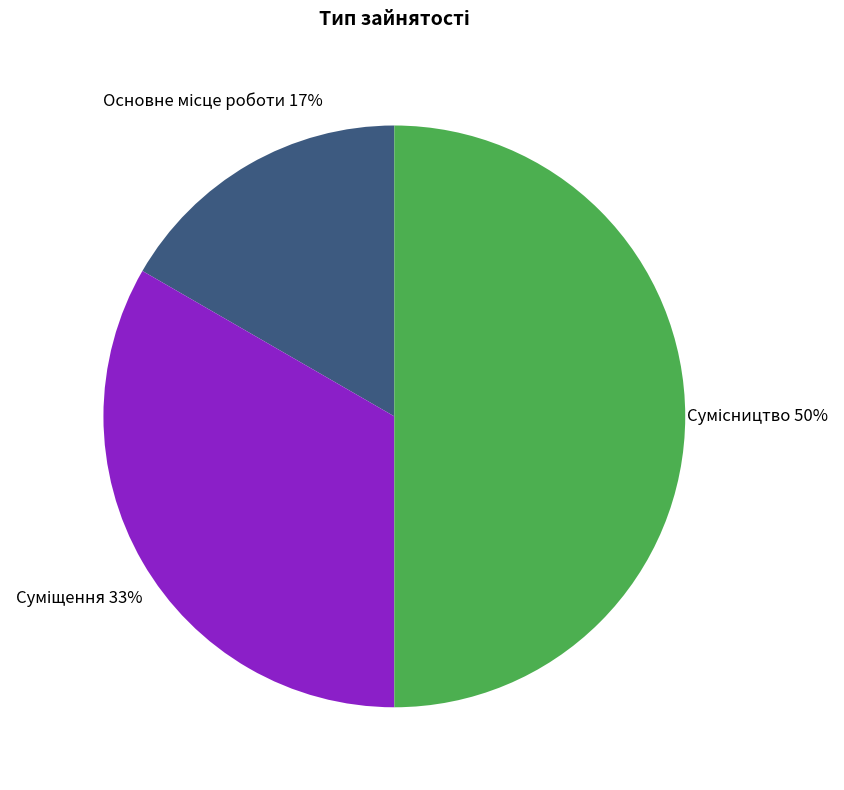

To the nearest percent, what is the difference between the largest and smallest slice percentages?

33%